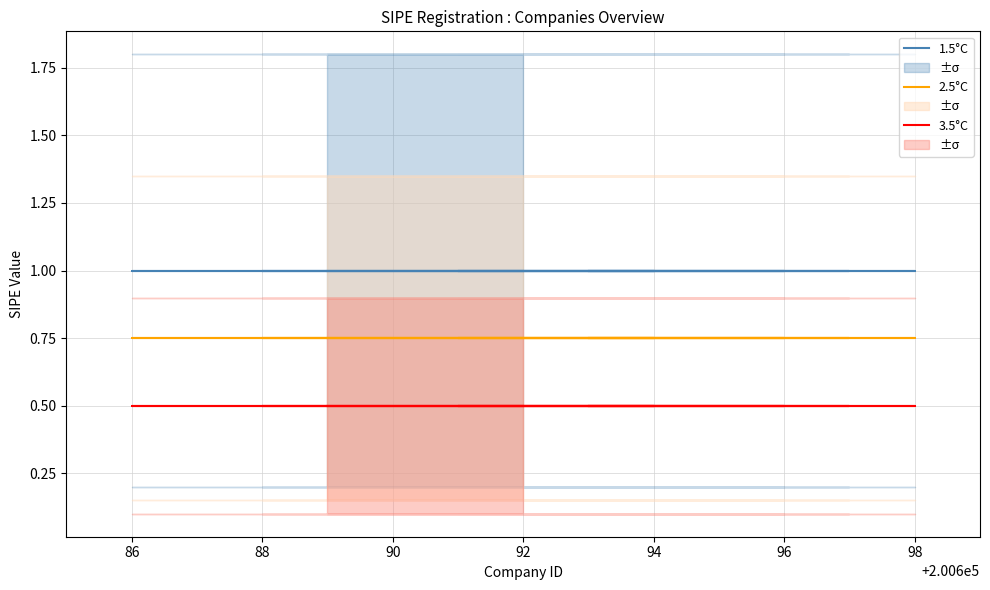

What is the smallest value displayed?

0.5